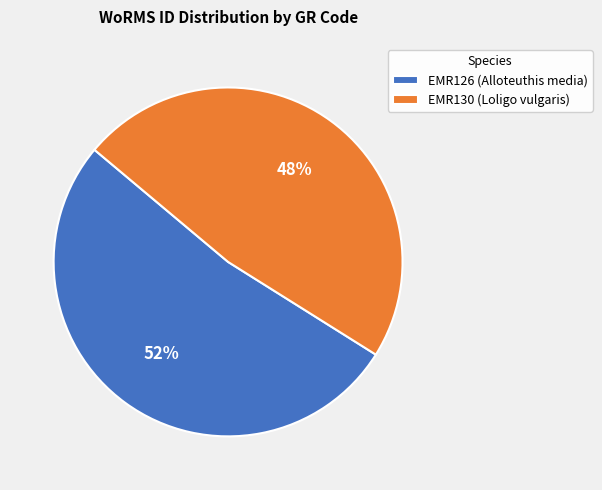

True or false: EMR126 (Alloteuthis media) accounts for 52% of the total.

True